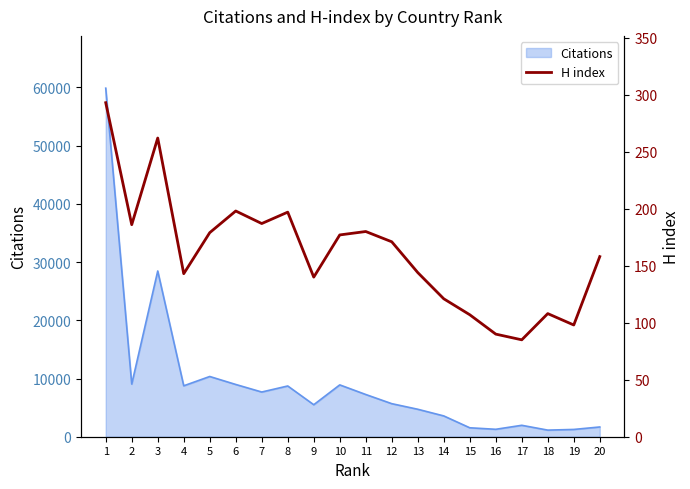

The value at 5 is 179. True or false?

True